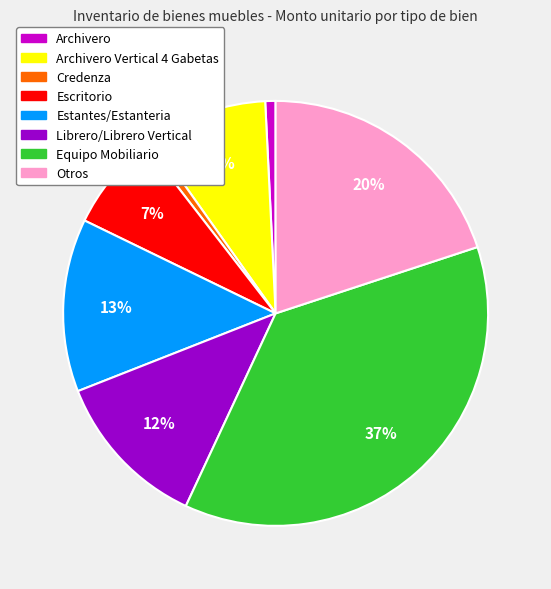

Is there any slice that represents more than half of the pie?

No